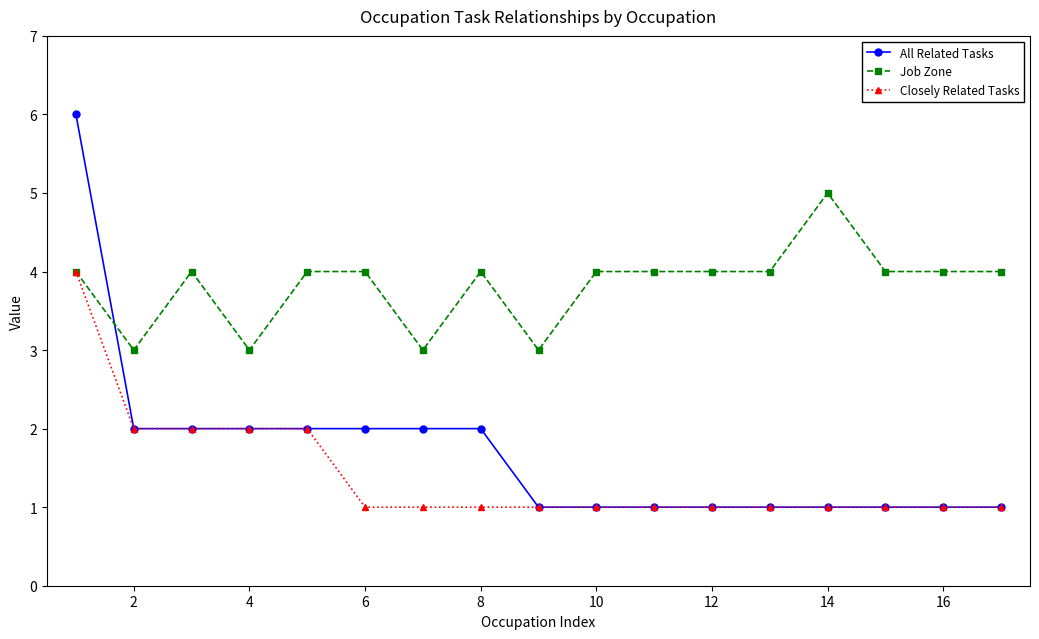

Reading left to right, list all the values displayed in this chart.

All Related Tasks: 6	2	2	2	2	2	2	2	1	1	1	1	1	1	1	1	1
Job Zone: 4	3	4	3	4	4	3	4	3	4	4	4	4	5	4	4	4
Closely Related Tasks: 4	2	2	2	2	1	1	1	1	1	1	1	1	1	1	1	1